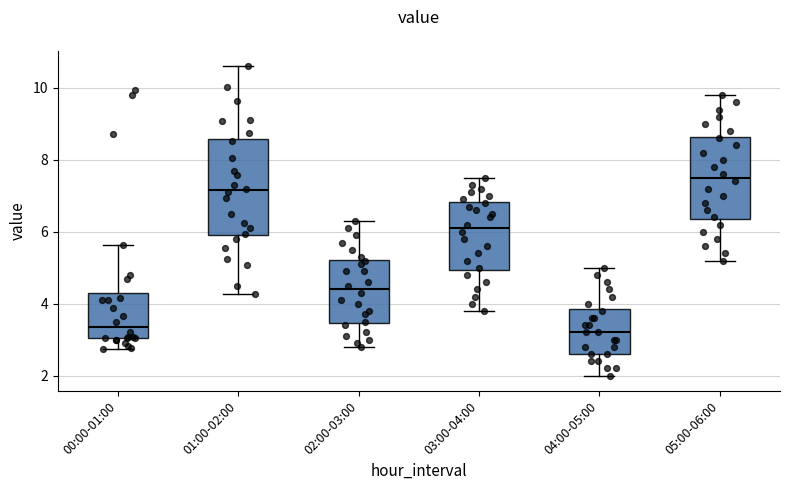

Reading left to right, transcribe this box plot: for each box, give where its median line is, the range the box spans, and where its two whiskers end, as read against the y-axis. The values are not printed on the chart, so give them approximately, as read against the axis.

00:00-01:00: median 3.4, box 3.0 to 4.2, whiskers 2.8 to 5.6
01:00-02:00: median 7.2, box 6.0 to 8.6, whiskers 4.2 to 10.6
02:00-03:00: median 4.4, box 3.4 to 5.2, whiskers 2.8 to 6.4
03:00-04:00: median 6.2, box 5.0 to 6.8, whiskers 3.8 to 7.6
04:00-05:00: median 3.2, box 2.6 to 3.8, whiskers 2.0 to 5.0
05:00-06:00: median 7.6, box 6.4 to 8.6, whiskers 5.2 to 9.8